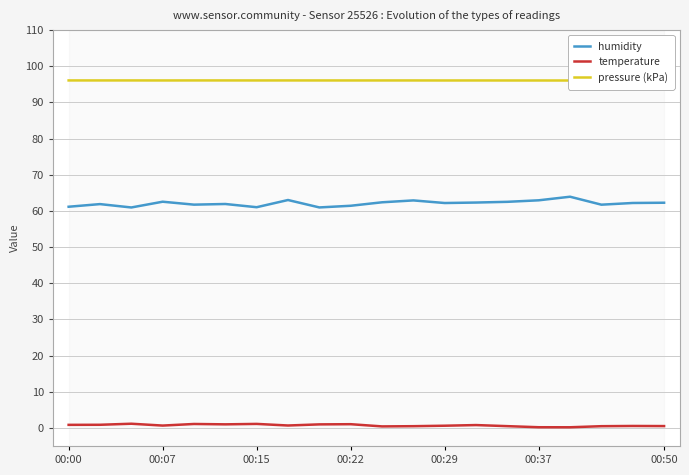

What is the difference between the maximum and minimum values in the temperature series?

1.0